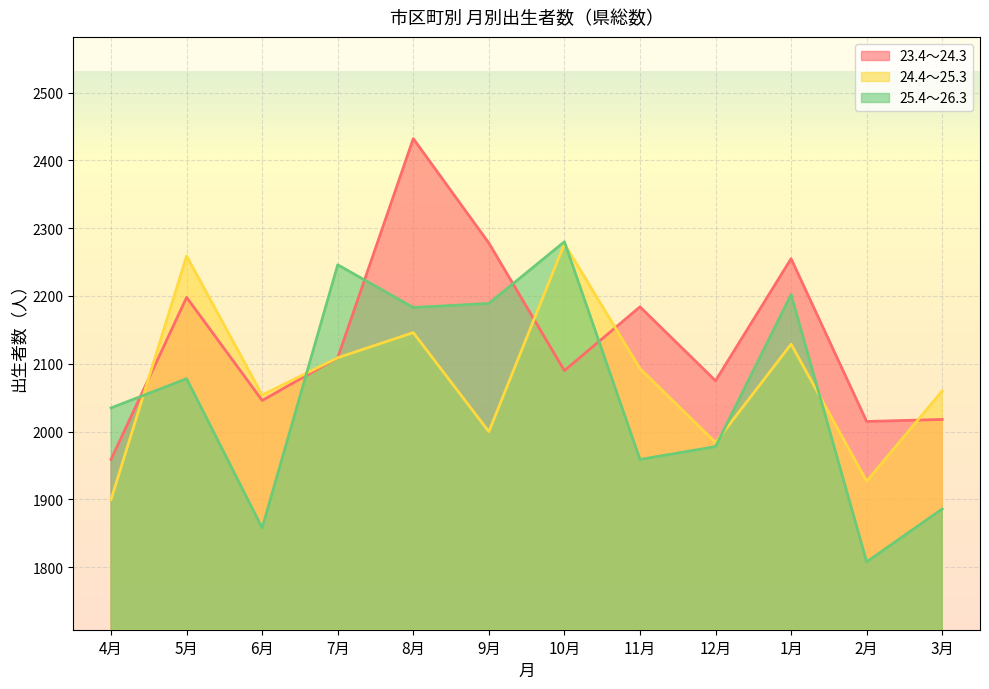

How many distinct data groups are displayed?

3